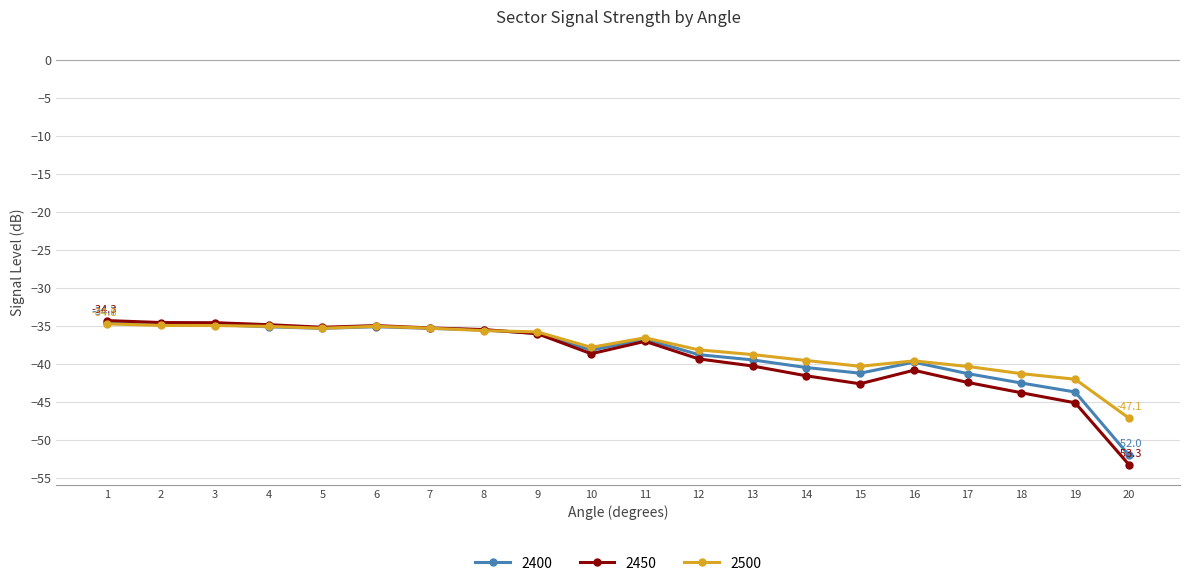

Which series has the largest total across all categories?

2500